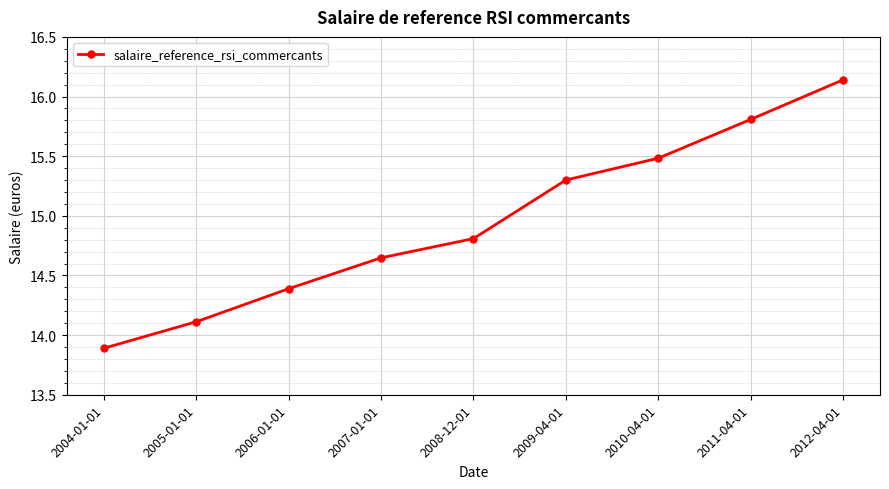

Between 2008-12-01 and 2004-01-01, which is larger?

2008-12-01